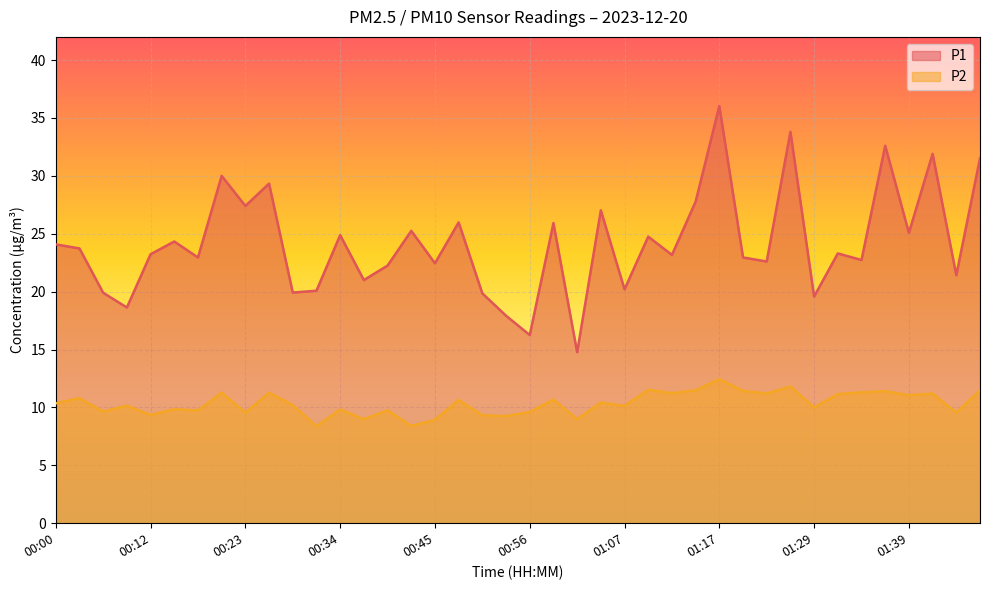

True or false: P1 and P2 intersect in this chart.

False